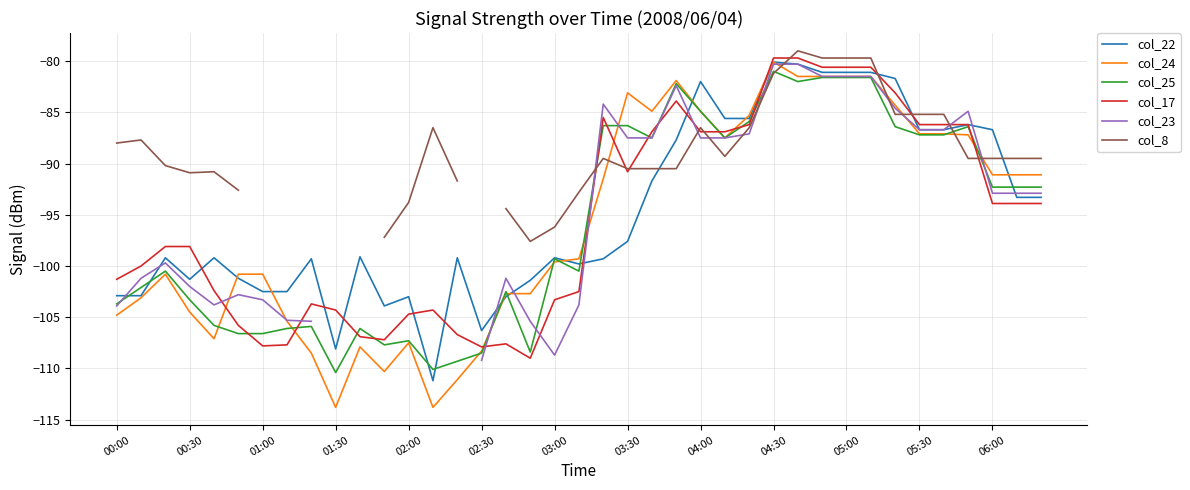

The value of col_24 at 04:00 is -84.9. True or false?

True